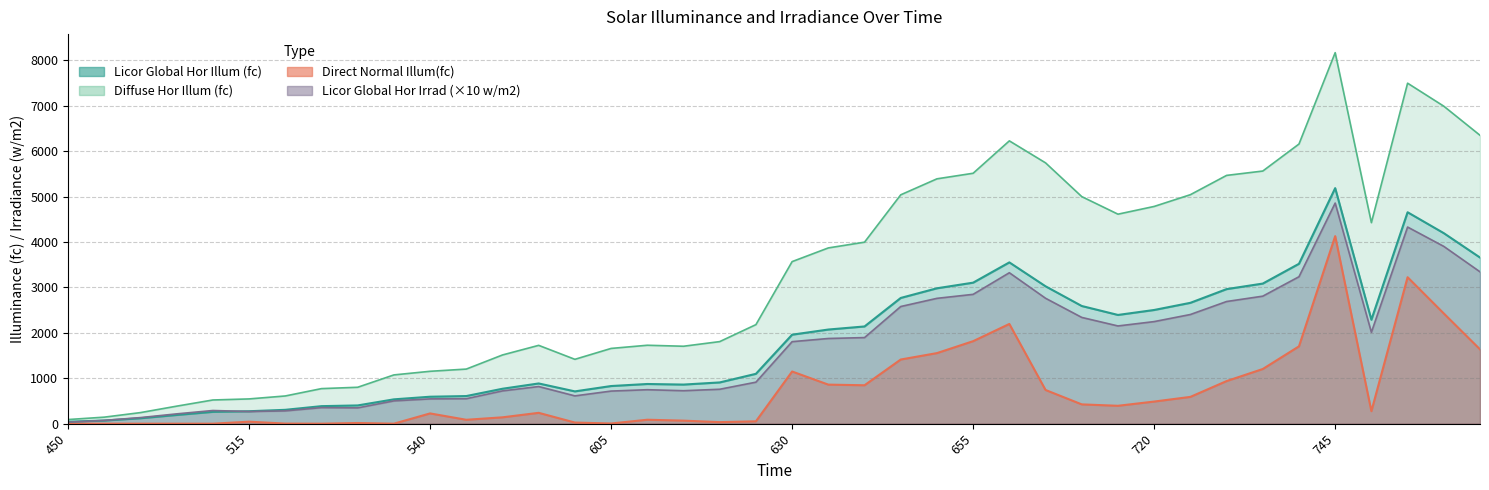

Where is the first local maximum for Licor Global Hor Illum (fc)?

555